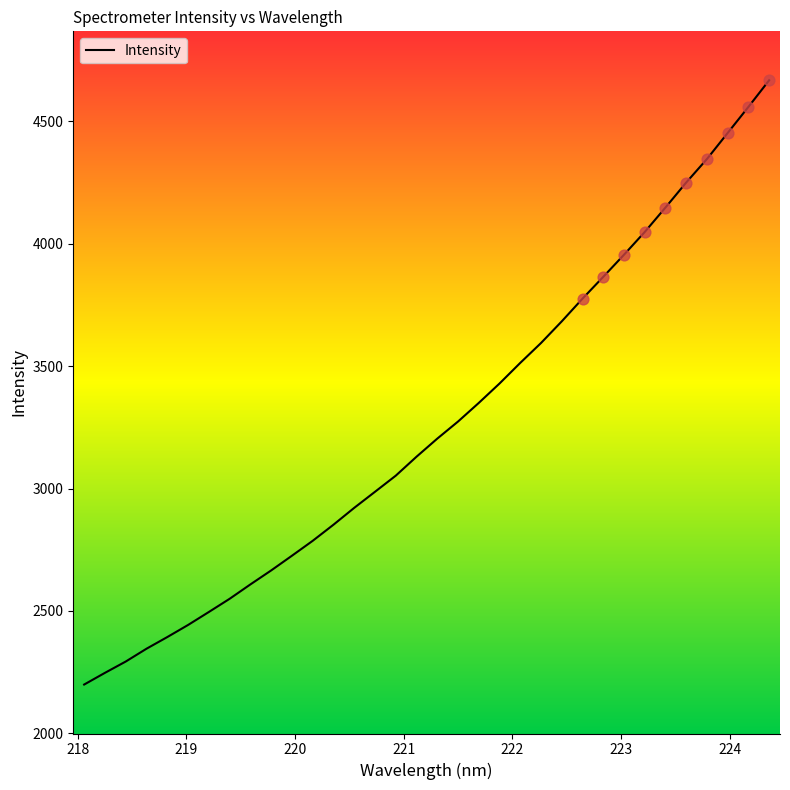

What is the difference between the maximum and minimum values?

2468.7